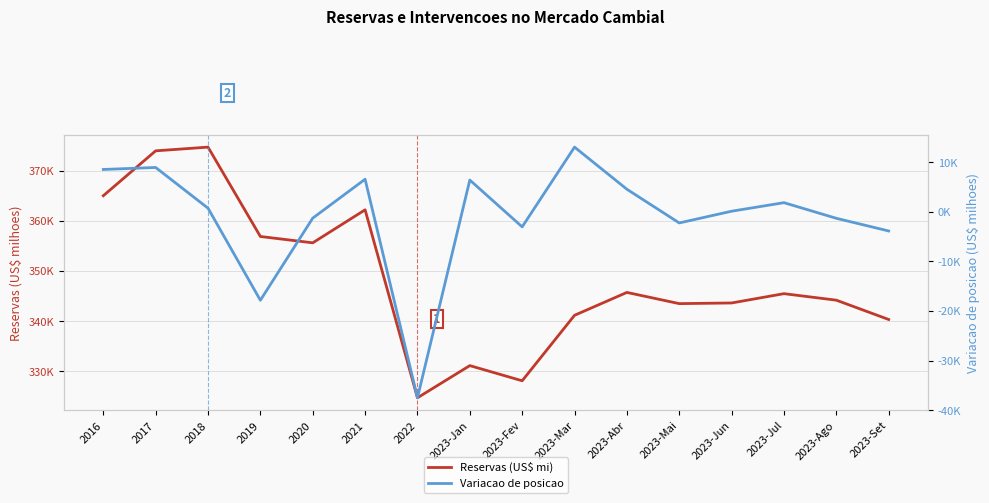

Is the value of Variacao de posicao at 2023-Jun greater than the value of Reservas (US$ mi) at 2023-Mai?

No